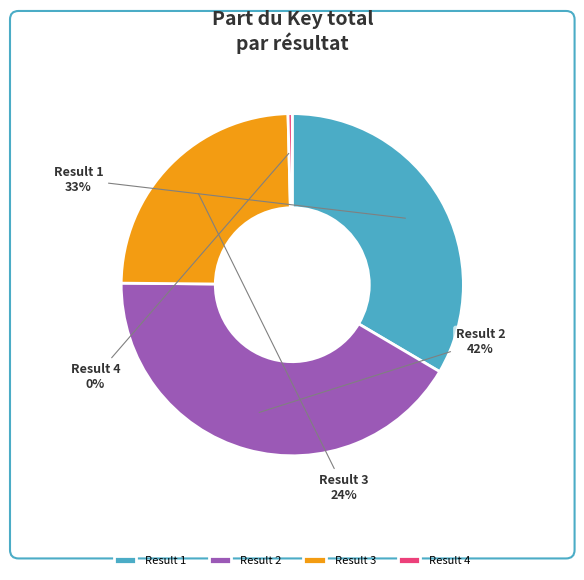

Between Result 3 and Result 1, which is larger?

Result 1